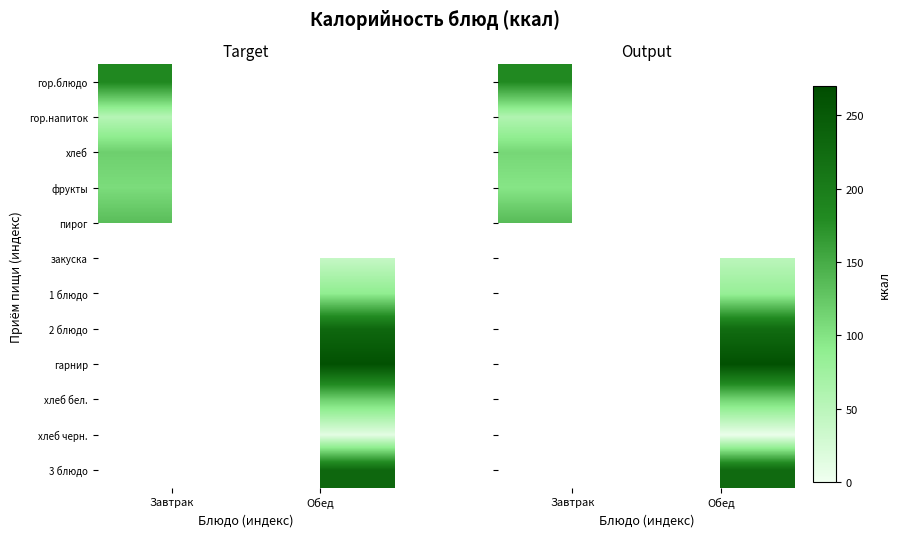

What is the sum of the гор.напиток values at Обед and Завтрак?

61.6